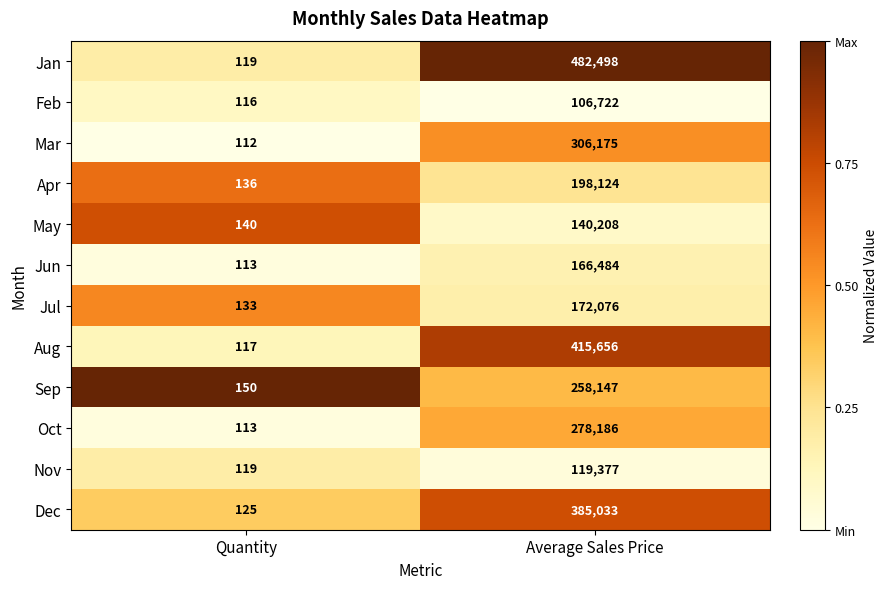

Reading left to right, transcribe all the data shown in this chart.

Jan: 119	482498
Feb: 116	106722
Mar: 112	306175
Apr: 136	198124
May: 140	140208
Jun: 113	166484
Jul: 133	172076
Aug: 117	415656
Sep: 150	258147
Oct: 113	278186
Nov: 119	119377
Dec: 125	385033